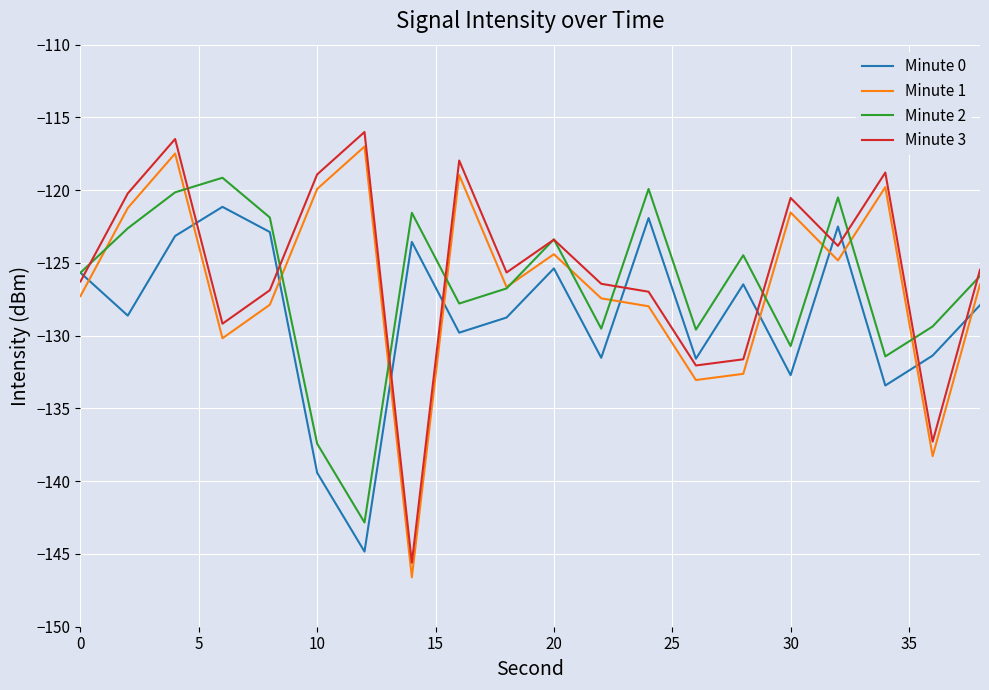

True or false: Minute 2 and Minute 3 intersect in this chart.

True